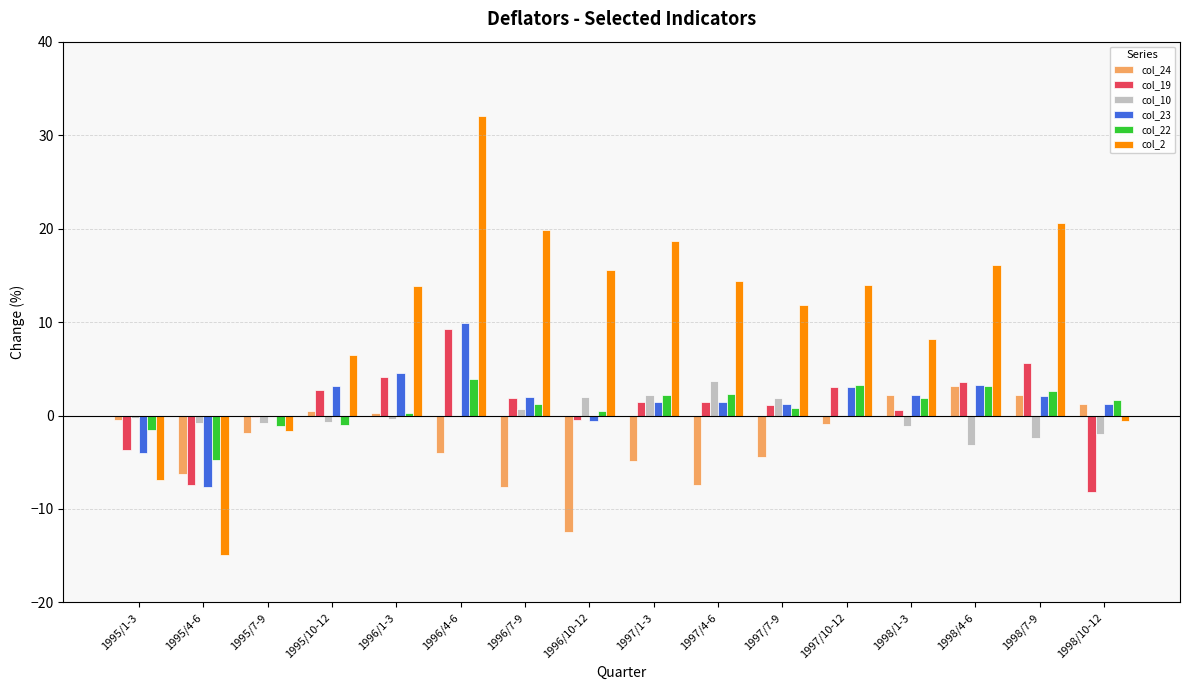

Count the number of data series in this chart.

6